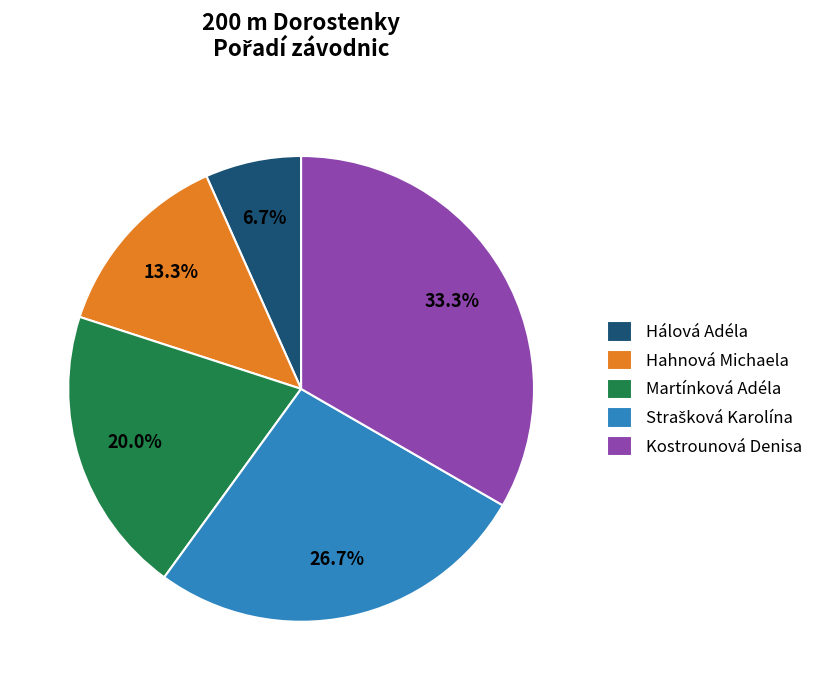

What percentage is the Hahnová Michaela slice, to the nearest percent?

13%